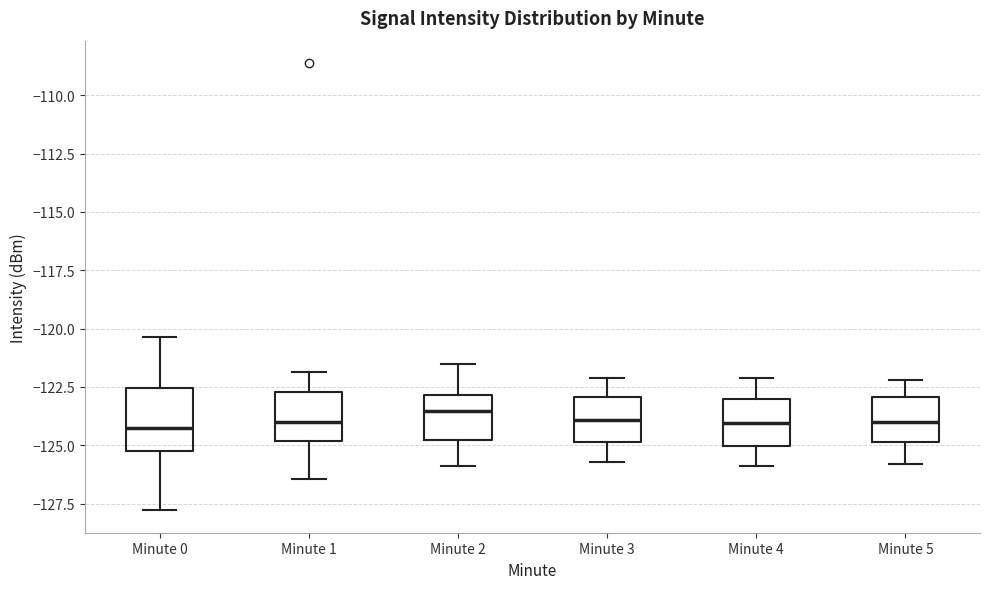

Reading left to right, read every box against the y-axis: the position of its median line, the range the box covers, and the ends of its whiskers. The values are not printed on the chart, so give them approximately, as read against the axis.

Minute 0: median -124.5, box -125.5 to -122.5, whiskers -128.0 to -120.5
Minute 1: median -124.0, box -125.0 to -122.5, whiskers -126.5 to -122.0
Minute 2: median -123.5, box -125.0 to -123.0, whiskers -126.0 to -121.5
Minute 3: median -124.0, box -125.0 to -123.0, whiskers -125.5 to -122.0
Minute 4: median -124.0, box -125.0 to -123.0, whiskers -126.0 to -122.0
Minute 5: median -124.0, box -125.0 to -123.0, whiskers -126.0 to -122.0